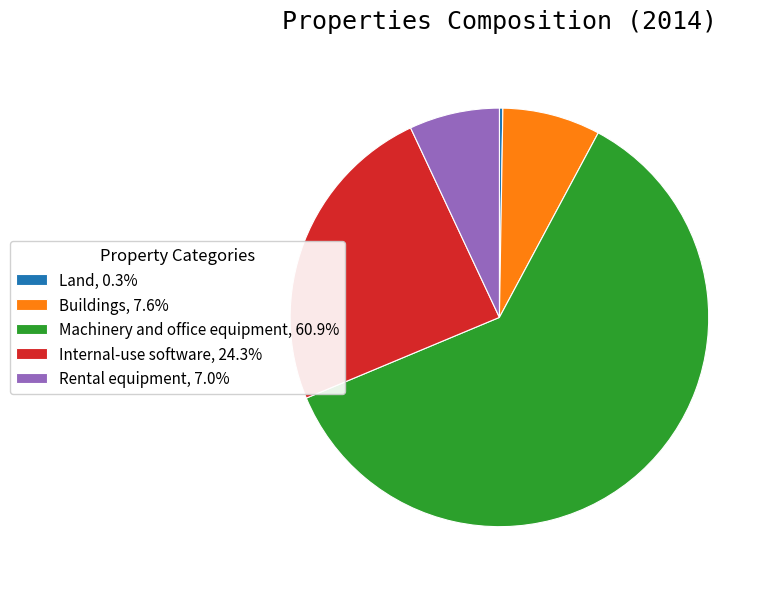

Do Machinery and office equipment, 60.9% and Buildings, 7.6% together represent more than half of the pie?

Yes